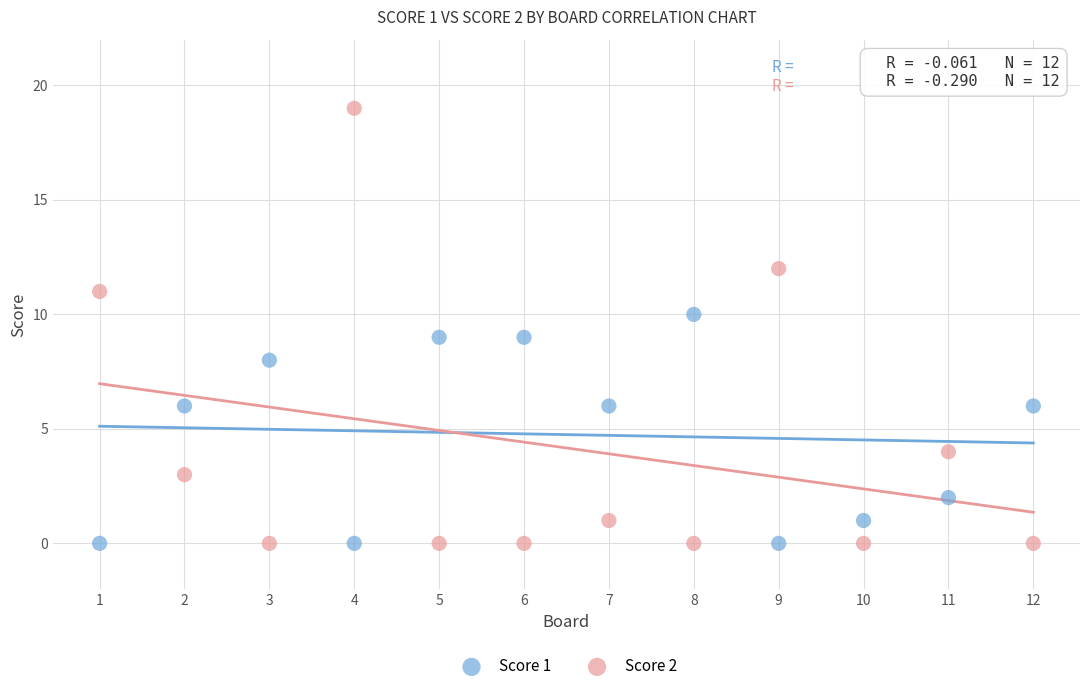

Which series contains the highest Y value?

Score 2